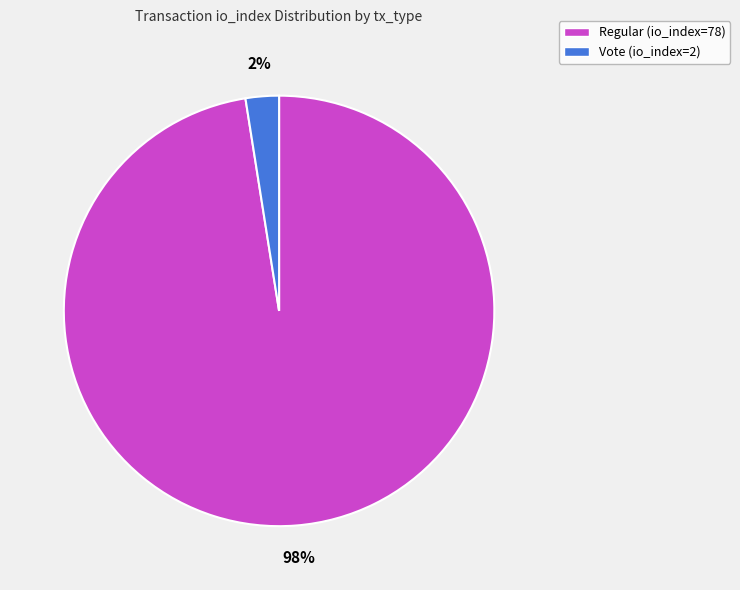

How many segments does this pie chart have?

2